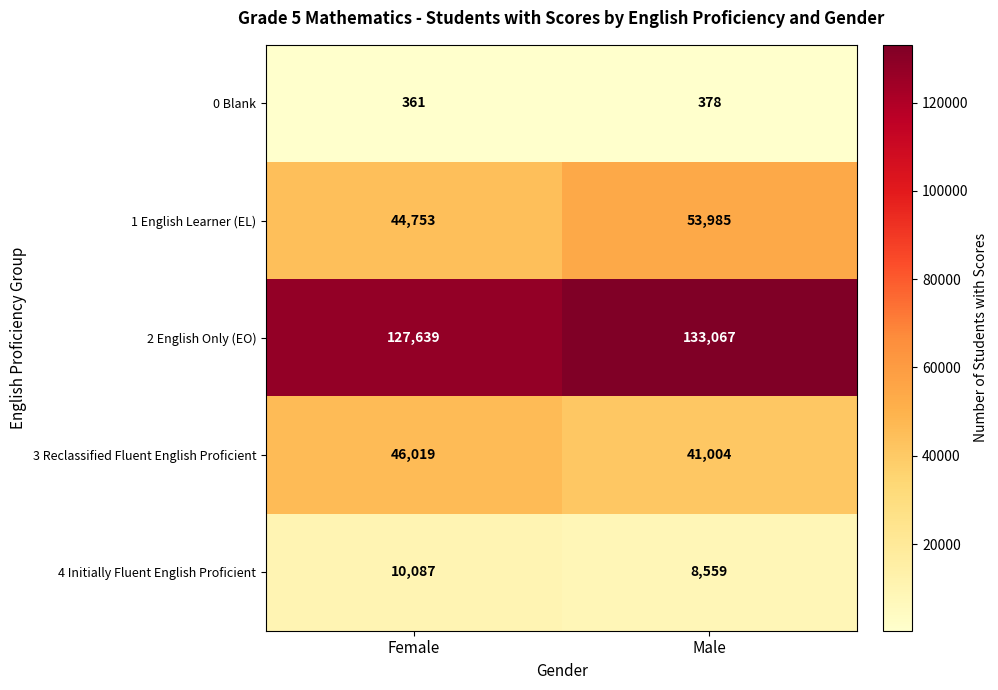

At which category is the sum across all series the highest?

Male